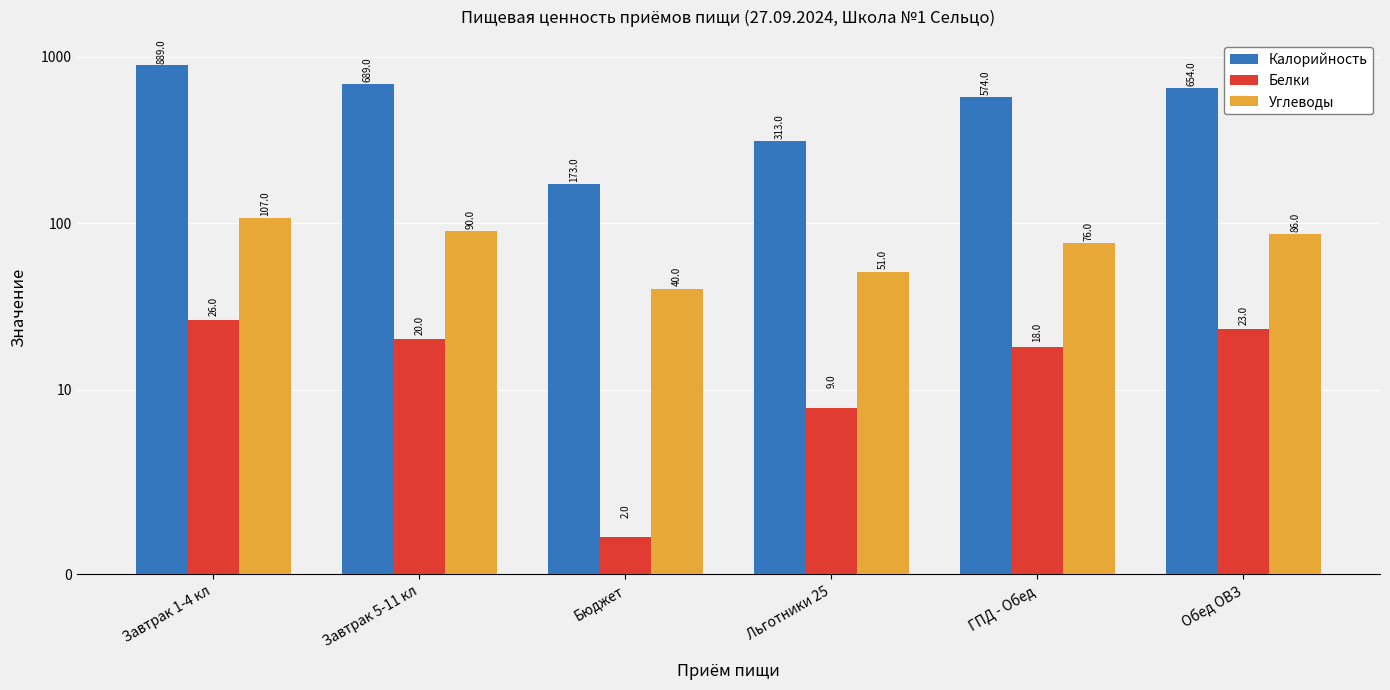

What are all the series names shown in the legend?

Калорийность, Белки, Углеводы